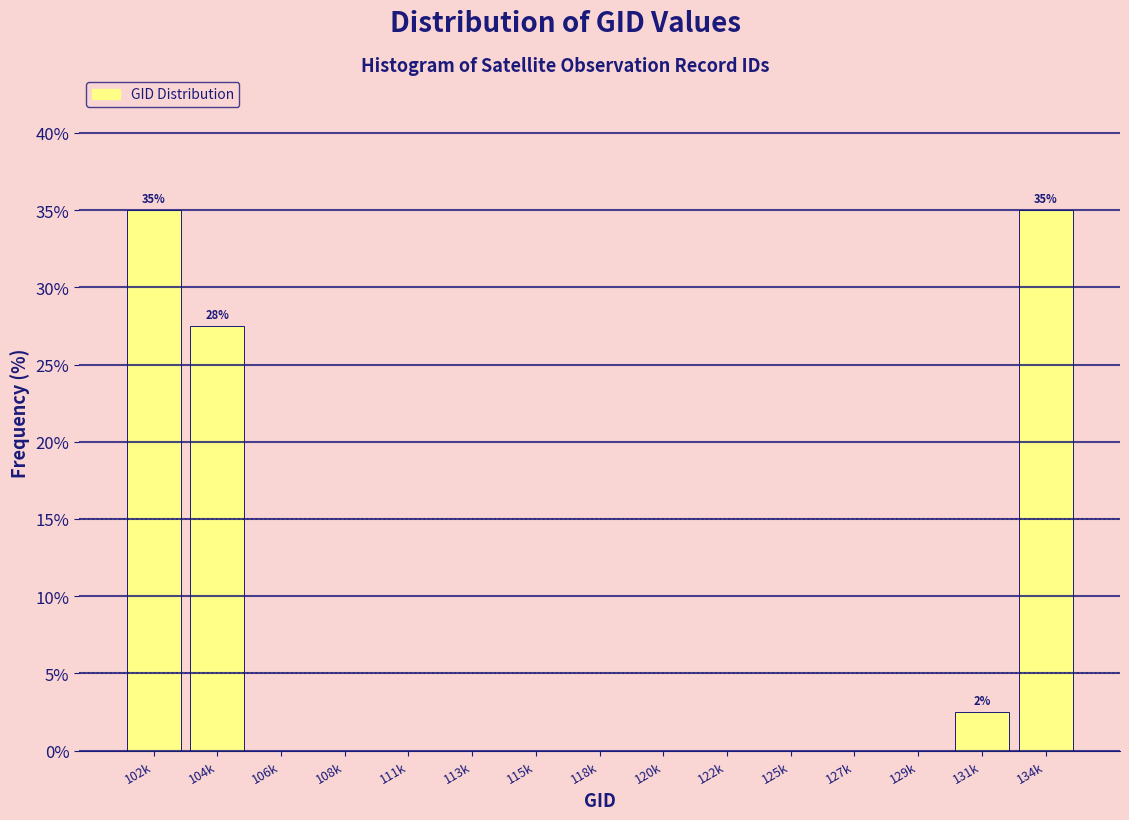

Reading right to left, extract all data points from this chart.

134k=35.0	131k=2.5	129k=0.0	127k=0.0	125k=0.0	122k=0.0	120k=0.0	118k=0.0	115k=0.0	113k=0.0	111k=0.0	108k=0.0	106k=0.0	104k=27.5	102k=35.0